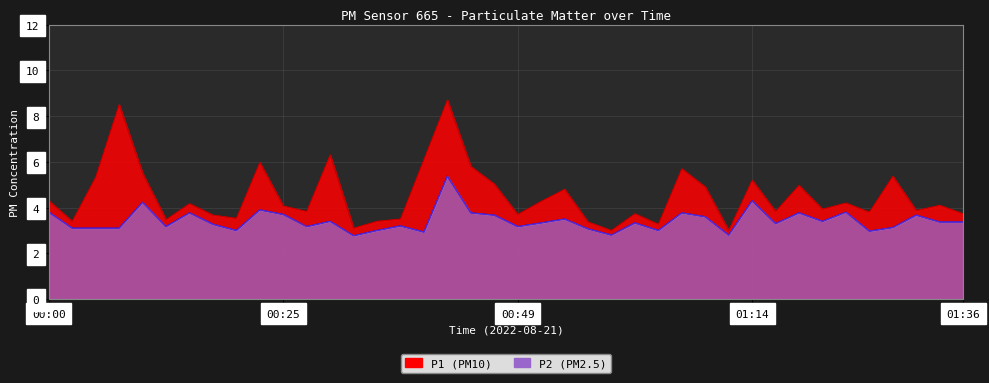

What is the difference between the maximum and second lowest values in the P1 series?

5.7